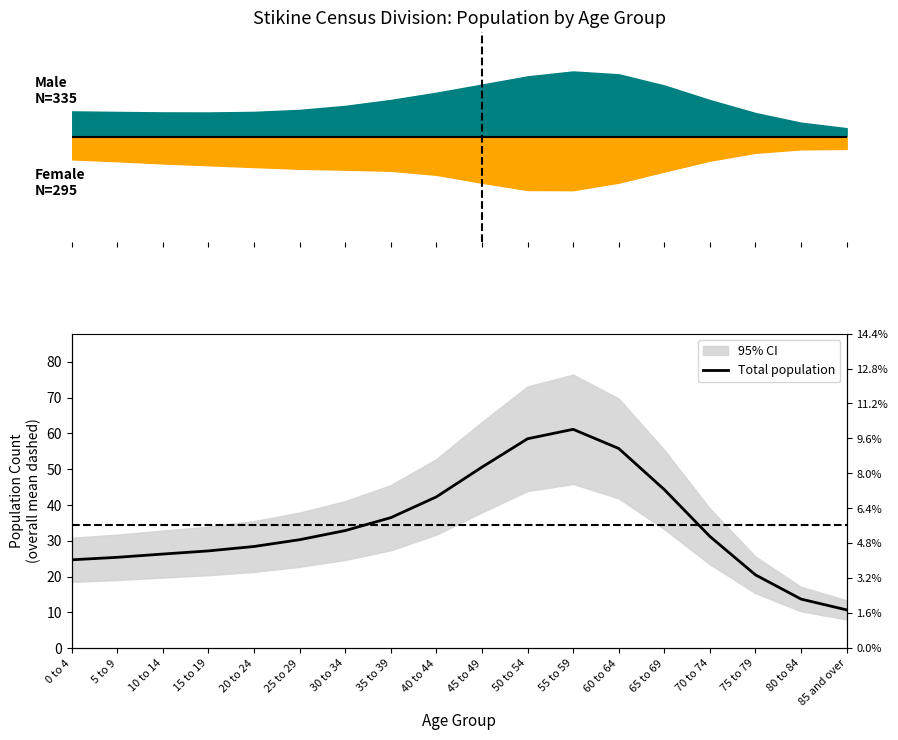

What is the label of the 3rd point from the left?

10 to 14